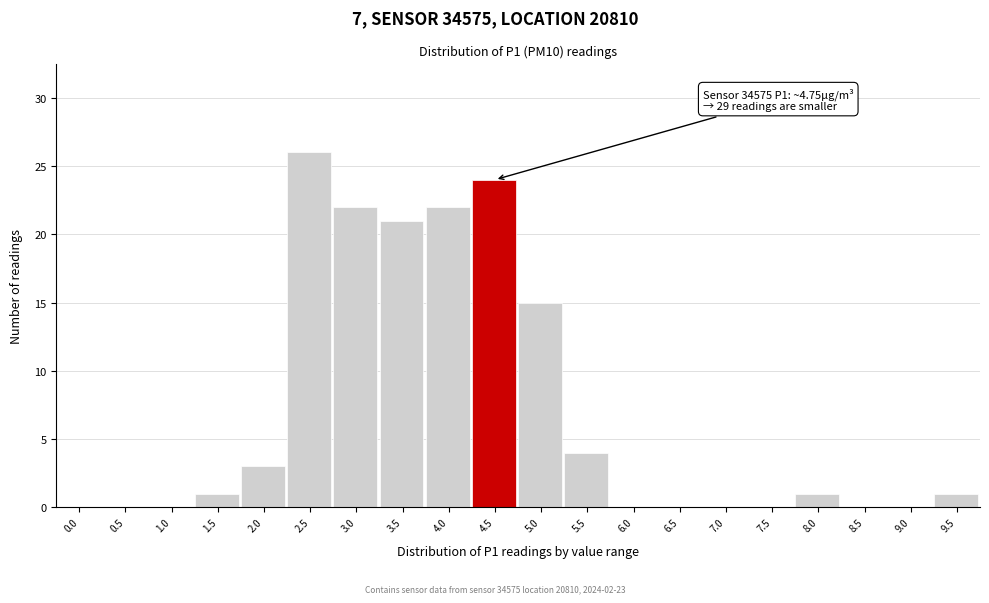

Reading right to left, transcribe all the data shown in this chart.

9.5=1	9.0=0	8.5=0	8.0=1	7.5=0	7.0=0	6.5=0	6.0=0	5.5=4	5.0=15	4.5=24	4.0=22	3.5=21	3.0=22	2.5=26	2.0=3	1.5=1	1.0=0	0.5=0	0.0=0